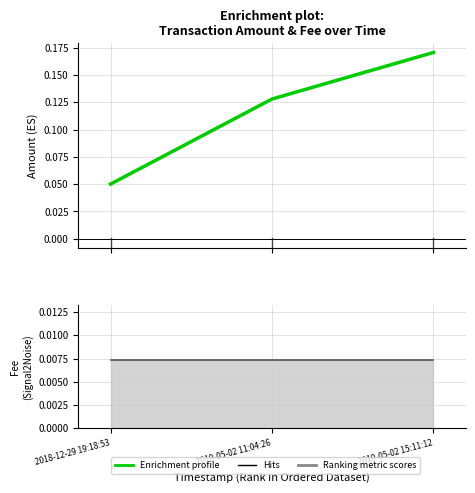

What is the spread (max minus min) of values at 2019-05-02 11:04:26?

0.1